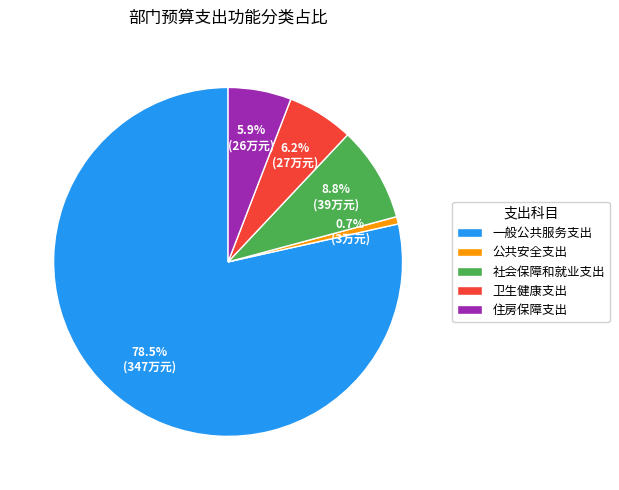

Does 一般公共服务支出 account for over 50% of the chart?

Yes